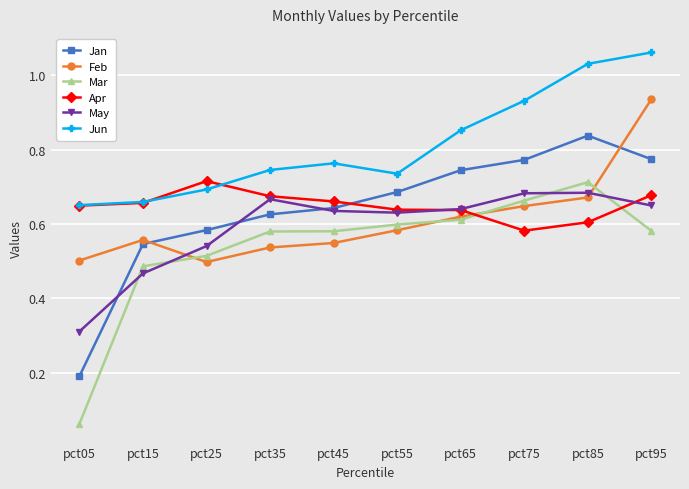

True or false: Jan and Mar intersect in this chart.

False